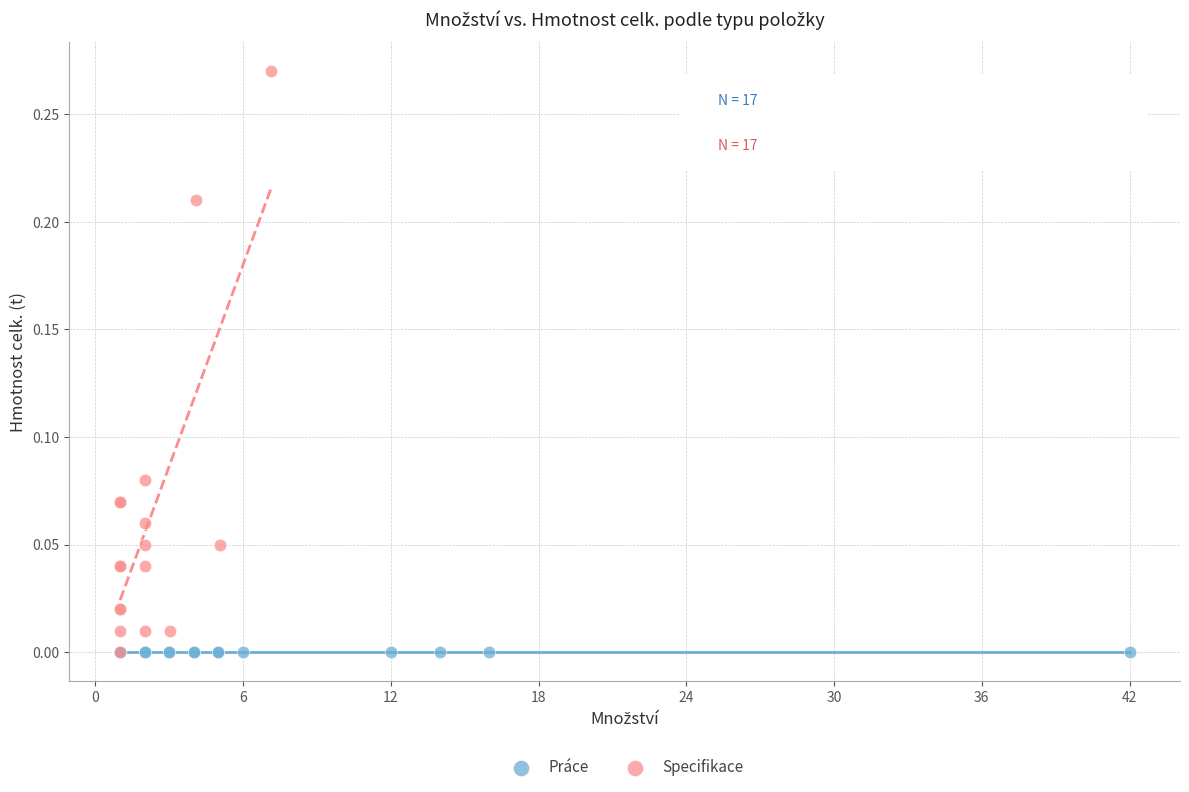

Which series contains the highest Y value?

Specifikace